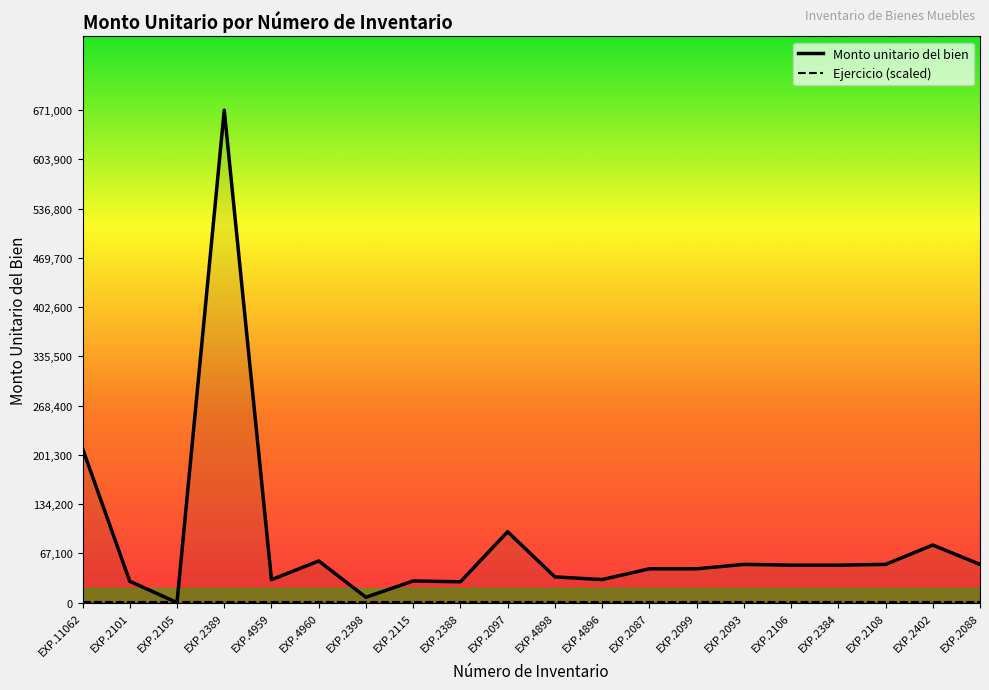

At how many categories does at least one series exceed 214692?

1